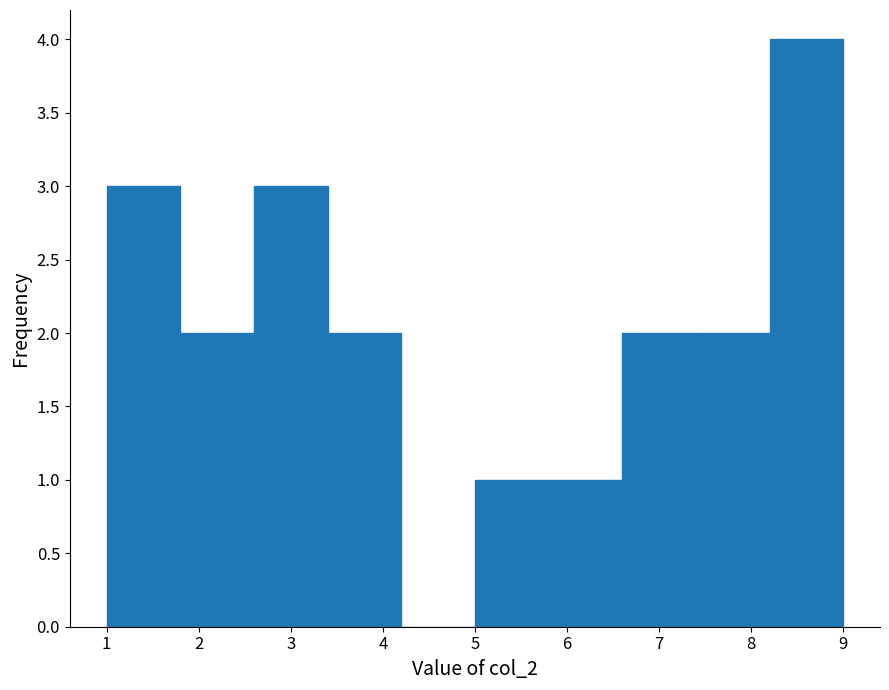

What is the height of the bar covering 2.6 to 3.4 on the x-axis? The values are not printed on the chart, so give them approximately, as read against the axis.

3